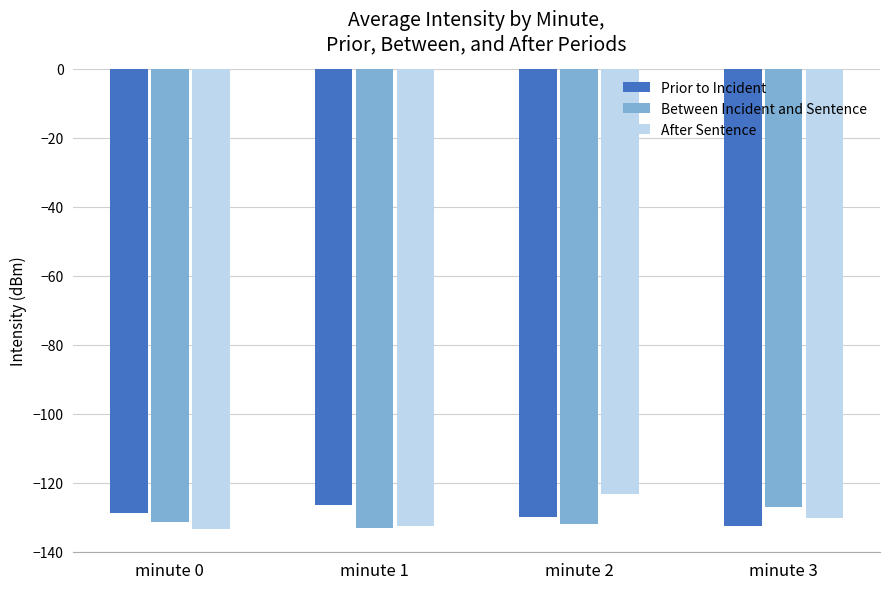

What is the difference between the maximum and minimum values in the Between Incident and Sentence series?

6.0